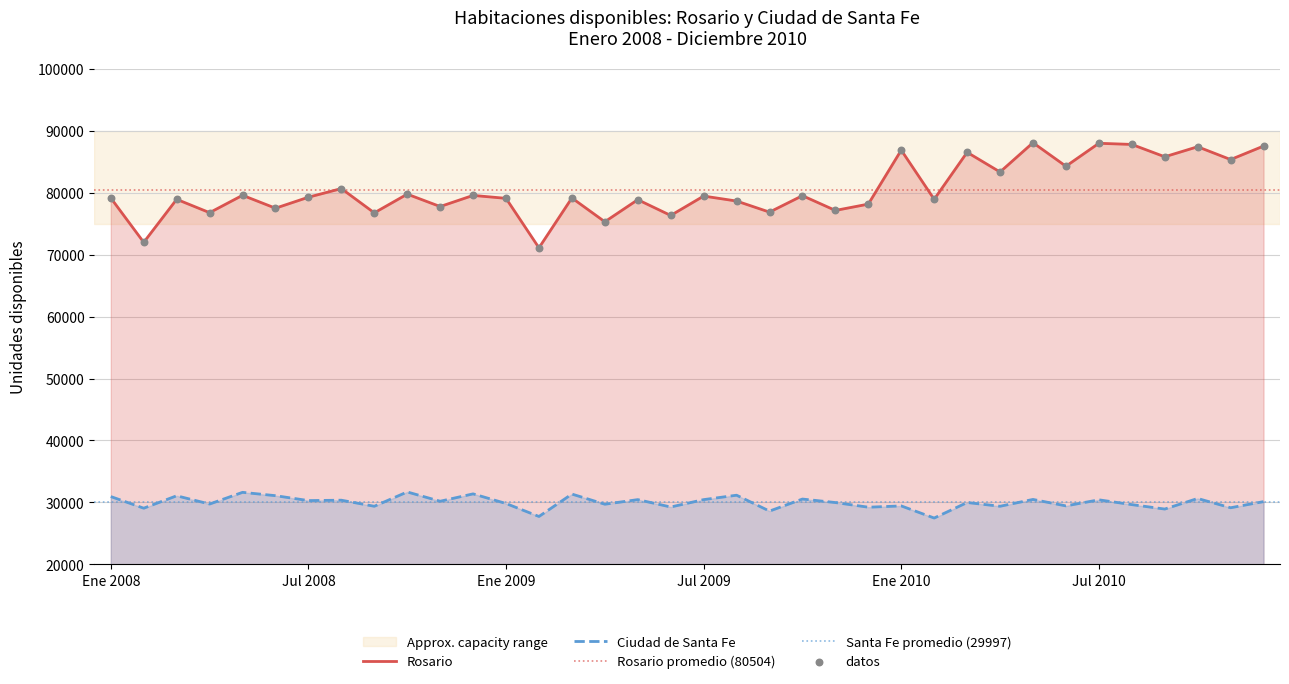

Which series has the largest Y range (max minus min)?

rosario